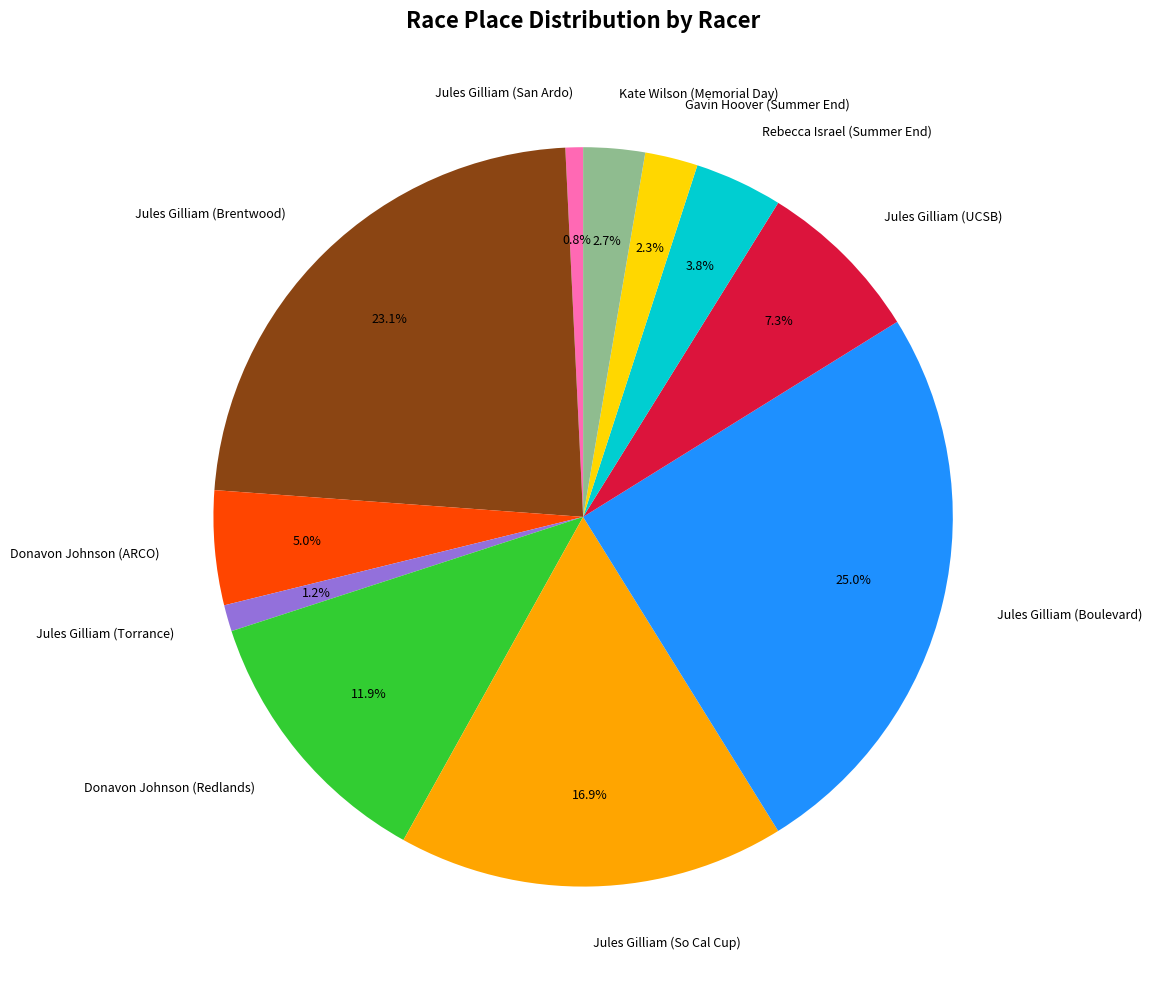

The Kate Wilson (Memorial Day) slice represents 3% of the pie. True or false?

True